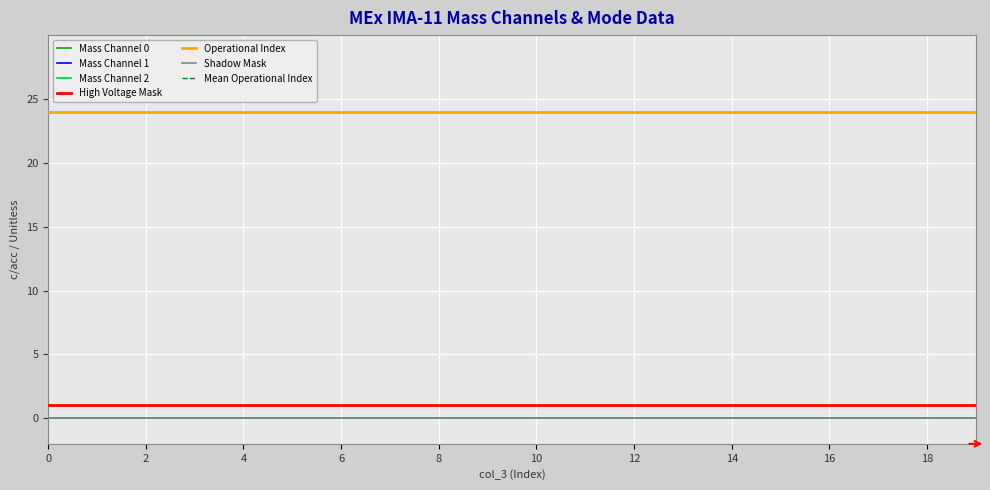

True or false: Mass Channel 2 and Mass Channel 0 cross at least once.

False